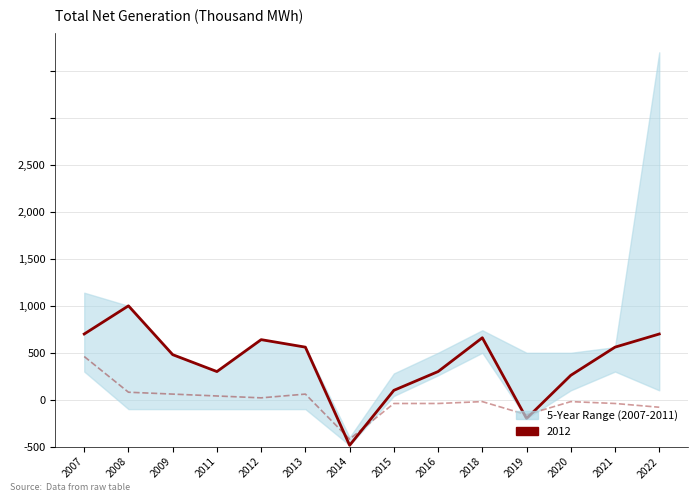

How many points are higher than both their immediate neighbors (excluding endpoints)?

3